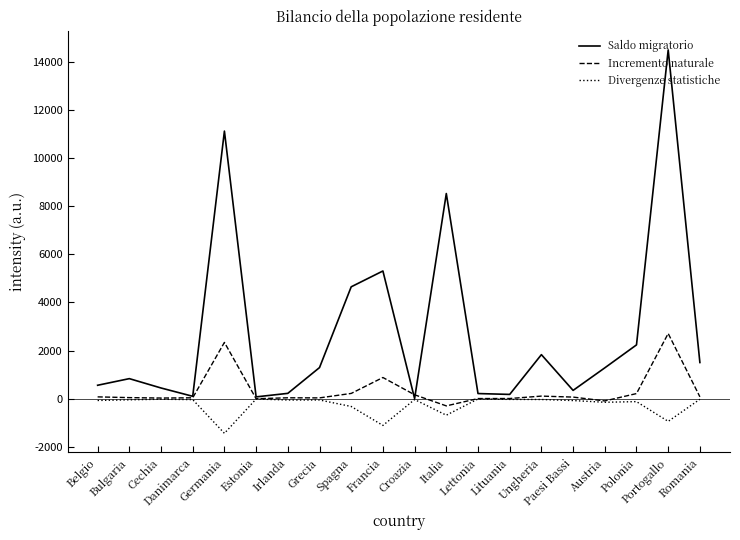

Read the Divergenze statistiche value at Romania.

-17